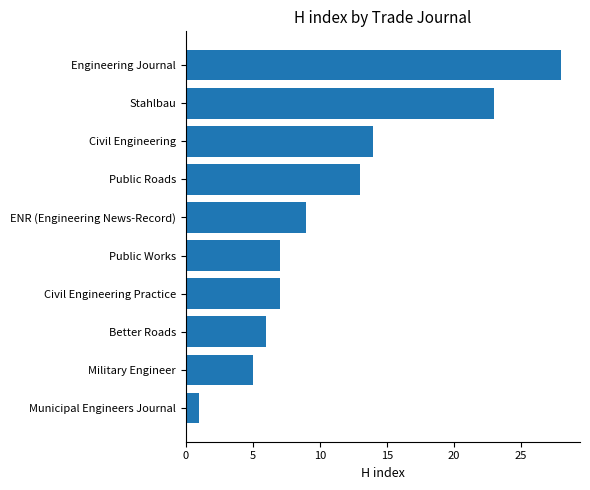

Reading top to bottom, what are all the values shown in this chart?

Engineering Journal=28	Stahlbau=23	Civil Engineering=14	Public Roads=13	ENR (Engineering News-Record)=9	Public Works=7	Civil Engineering Practice=7	Better Roads=6	Military Engineer=5	Municipal Engineers Journal=1